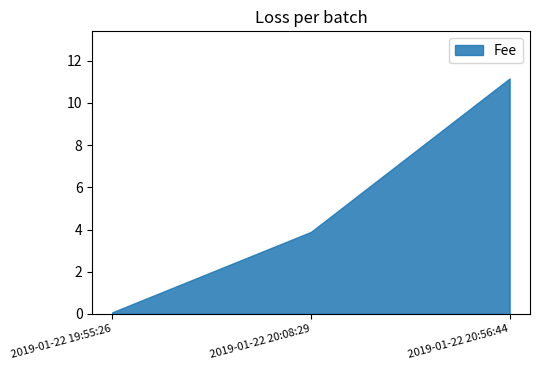

The value at 2019-01-22 20:56:44 is 4.2. True or false?

False